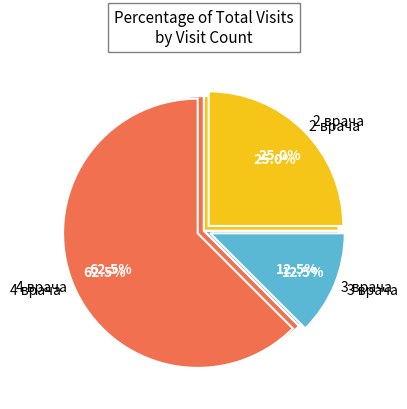

Count the number of slices in the pie.

8